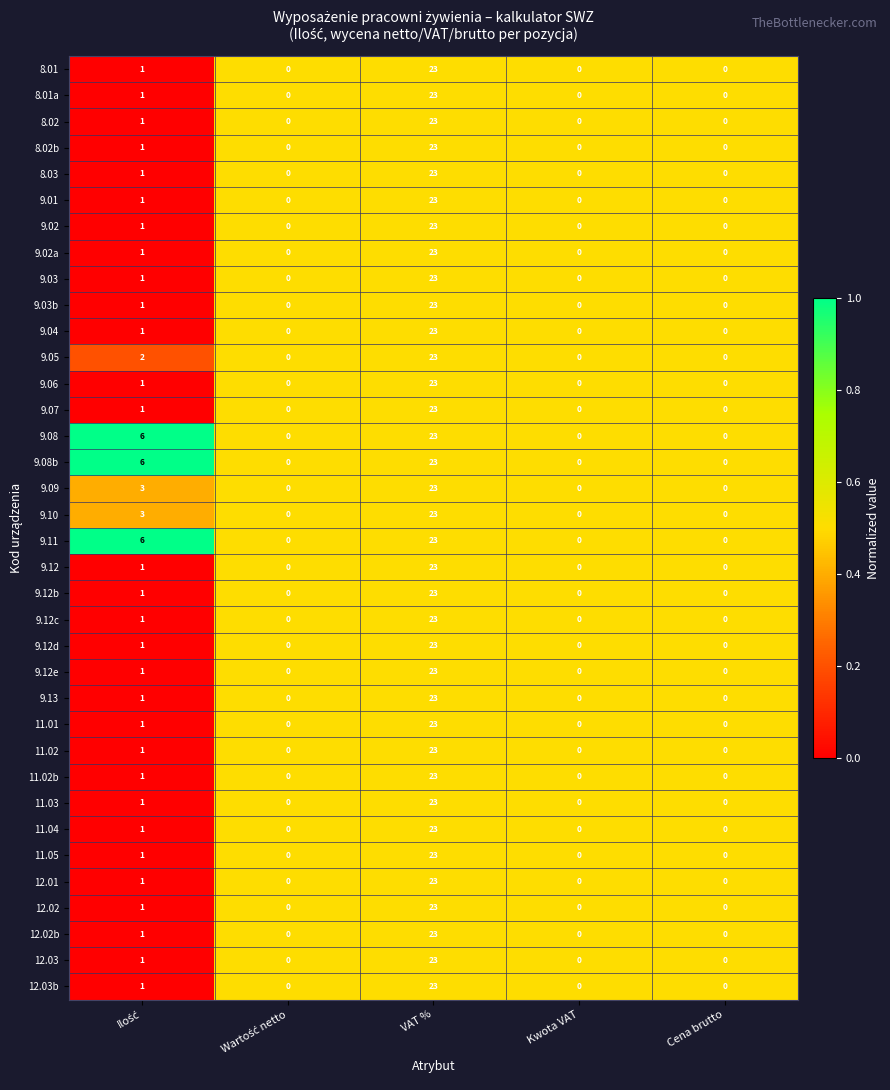

At which category is the sum across all series the highest?

VAT %